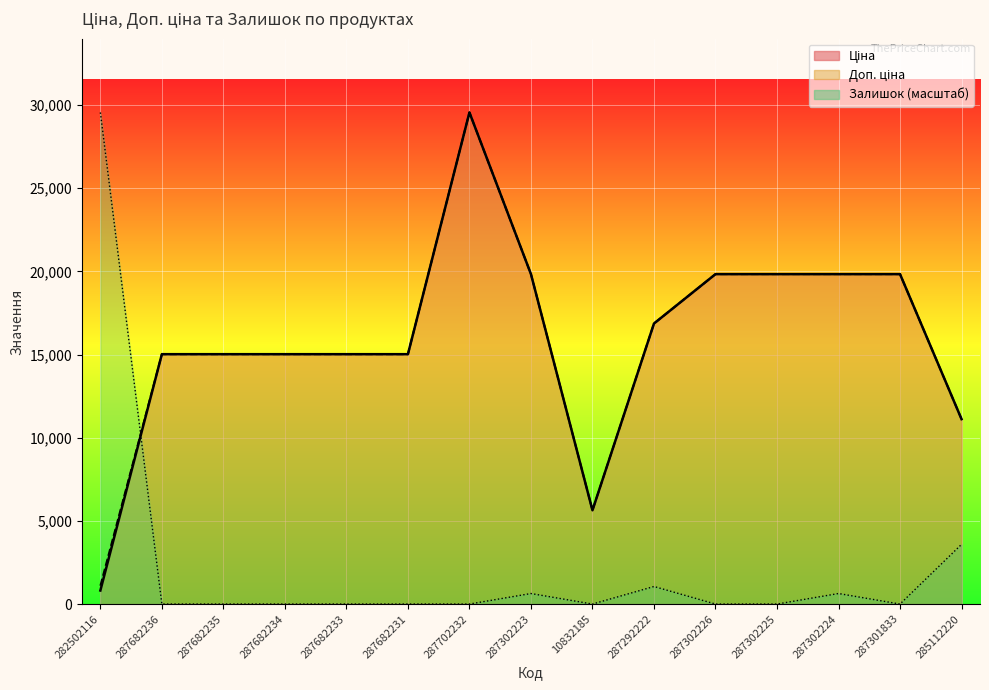

Where is the first local maximum for Залишок?

287302223